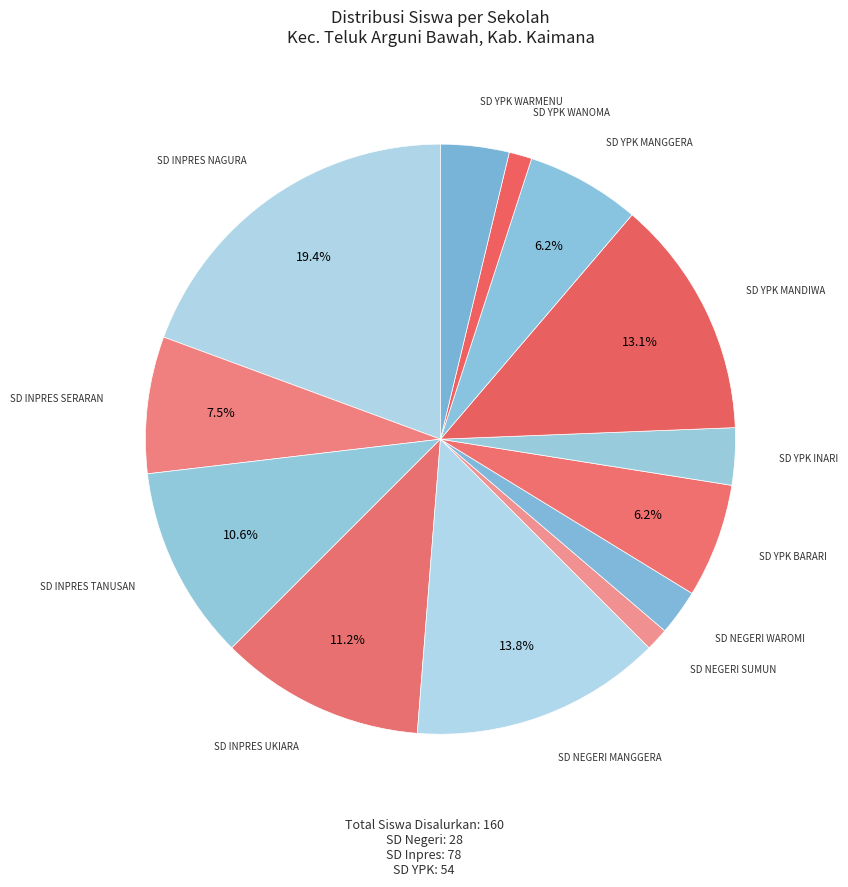

Is there a majority slice in this chart?

No